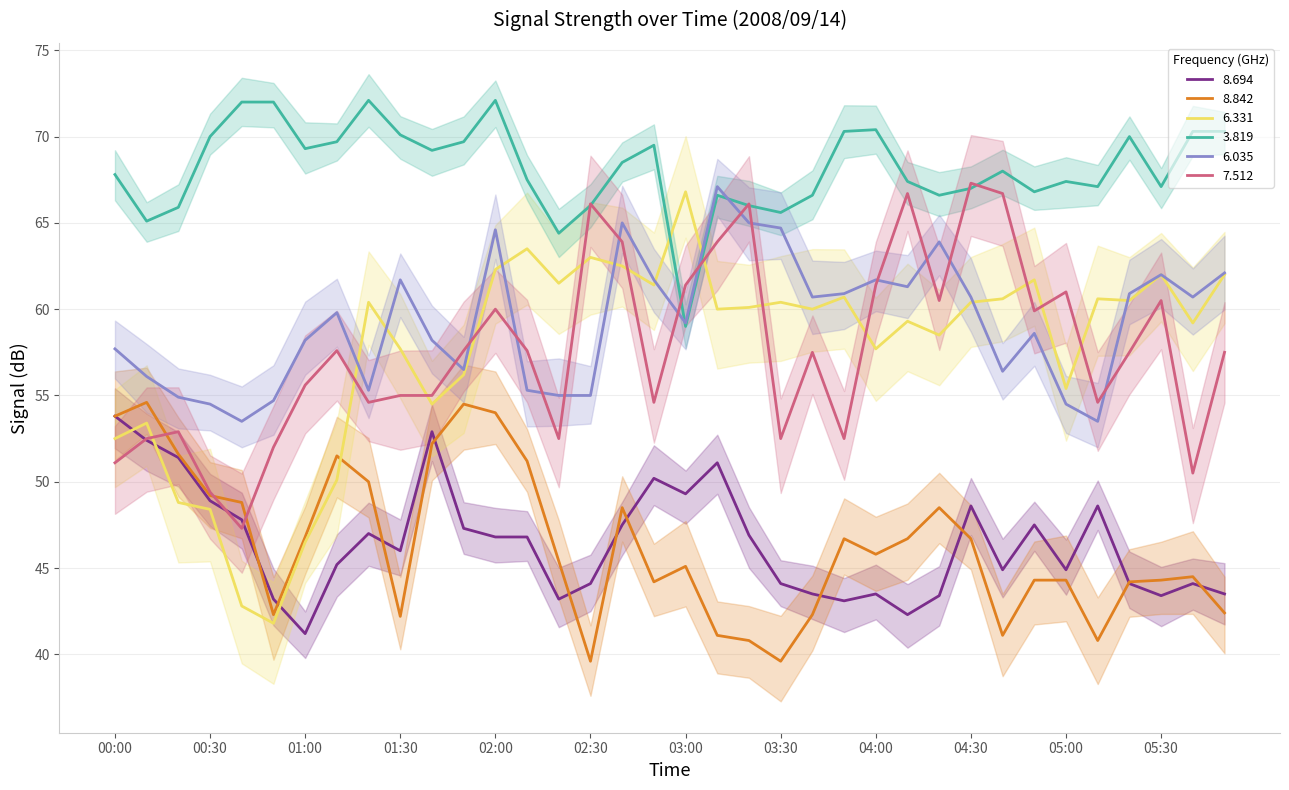

Between which two adjacent categories do 6.331 and 3.819 first intersect?

02:50 and 03:00